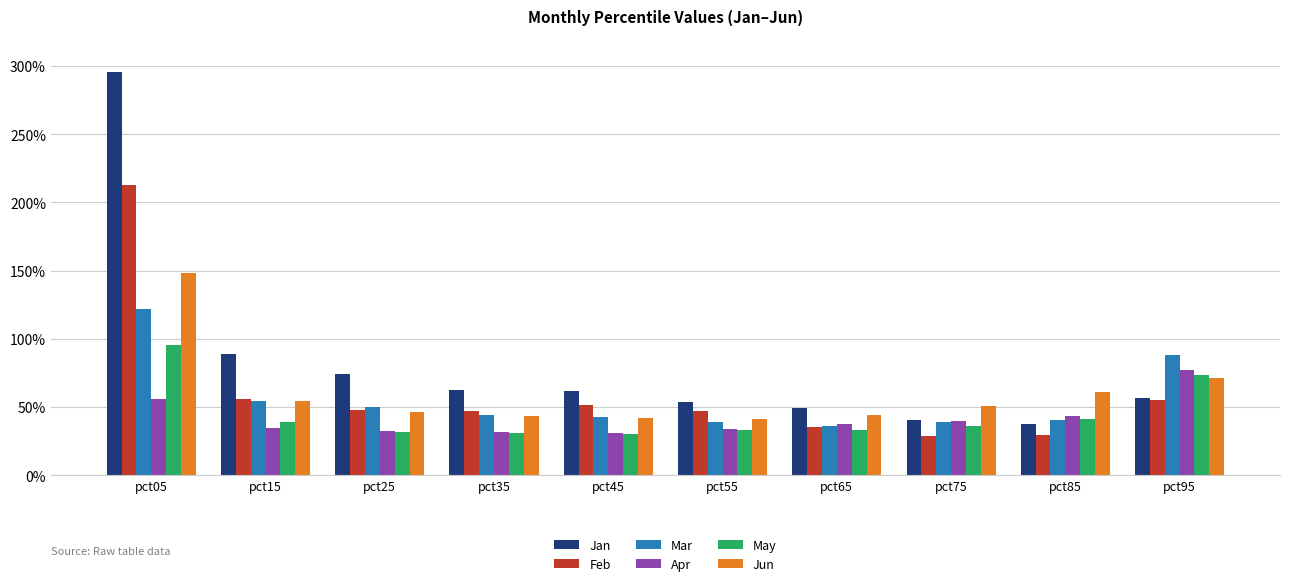

What are all the series names shown in the legend?

Jan, Feb, Mar, Apr, May, Jun